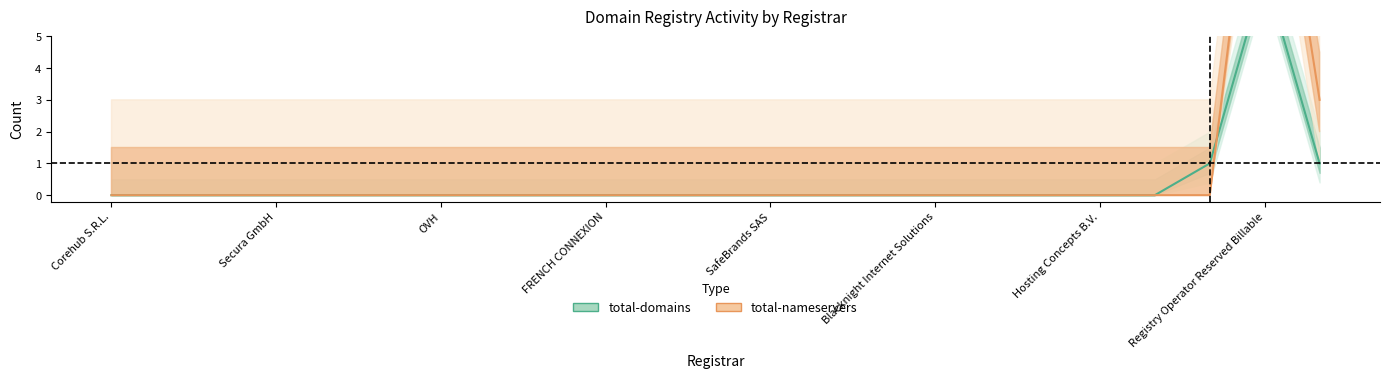

Which series has the widest spread of values?

total-nameservers